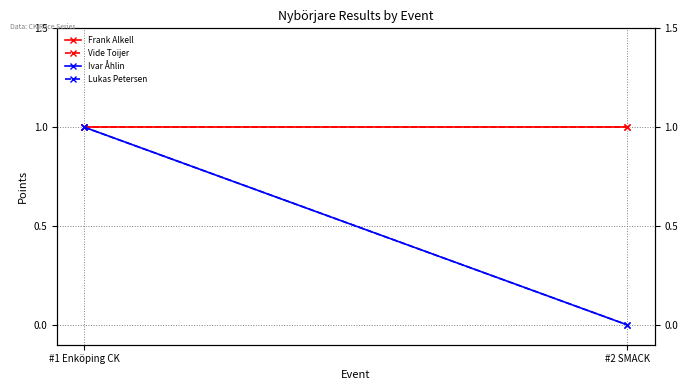

Which category has the lowest value in the Lukas Petersen series?

#2 SMACK